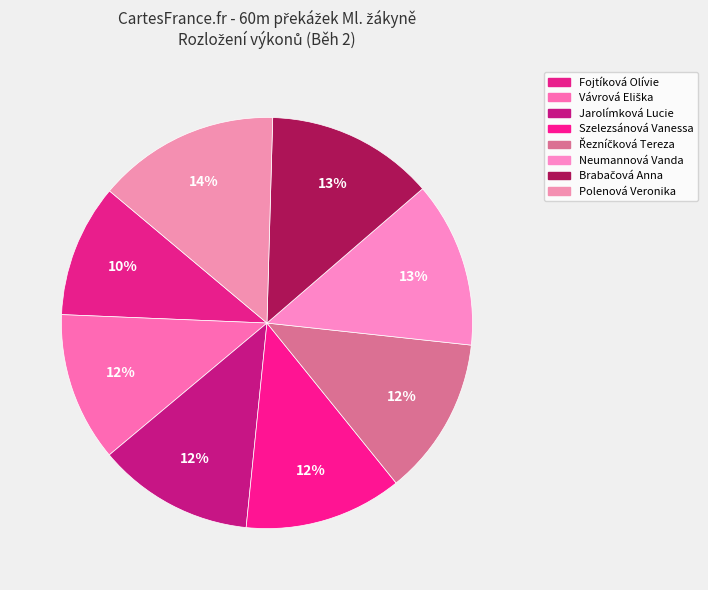

Approximately how many times larger is the value at Fojtíková Olívie compared to Neumannová Vanda?

0.8